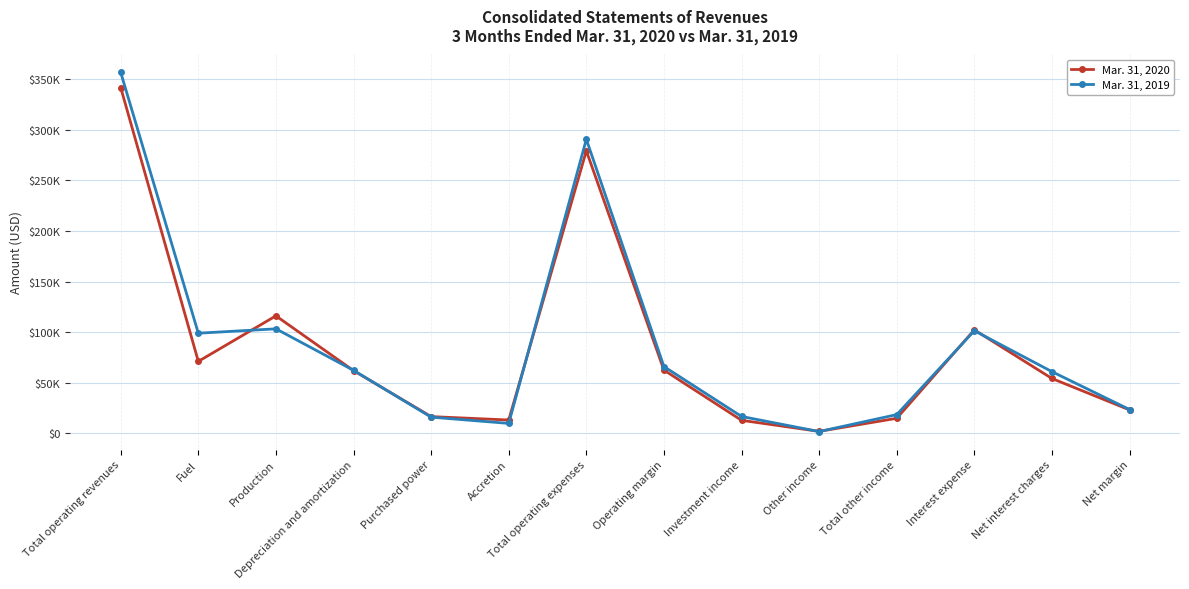

The value of Mar. 31, 2020 at Investment income is 3749. True or false?

False